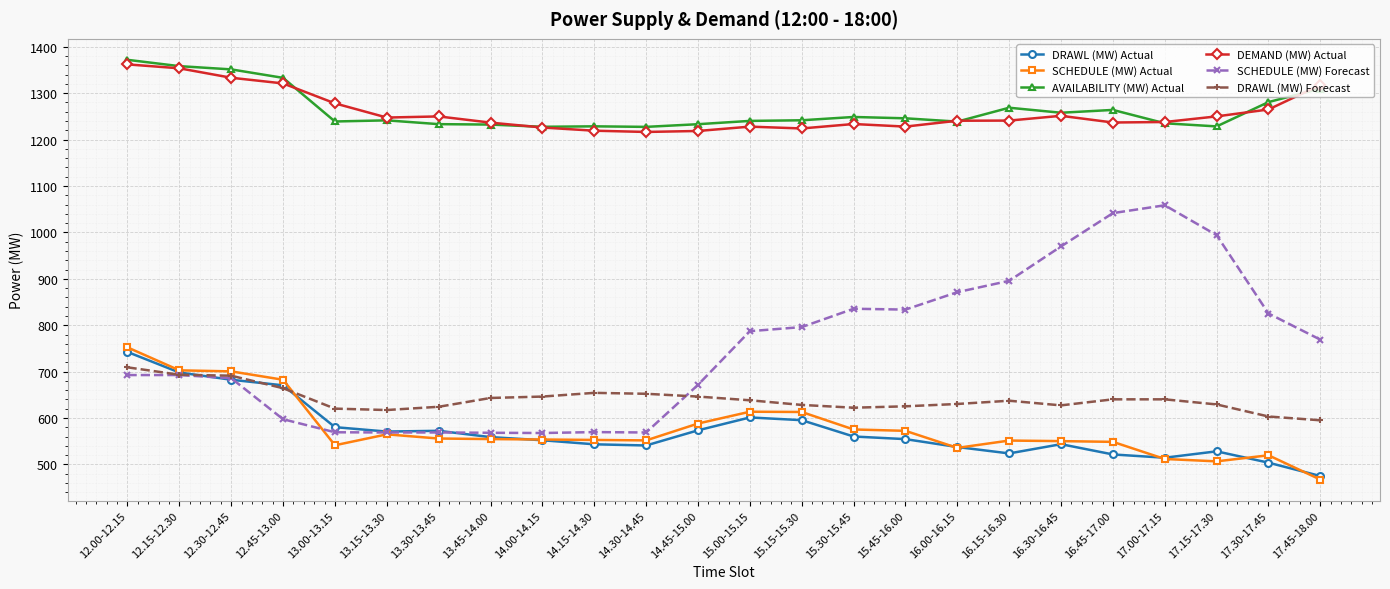

What position from the right is 12.45-13.00?

21